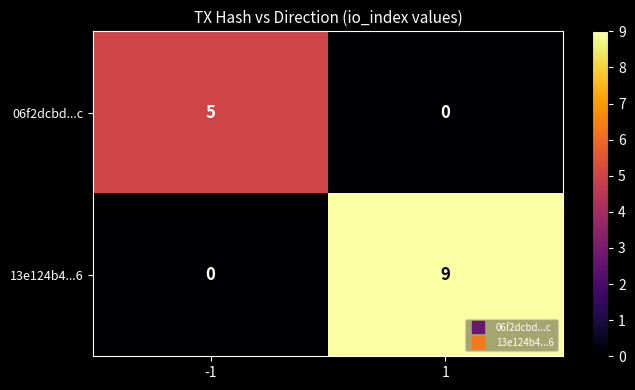

What is the sum of all 06f2dcbd...c values?

5